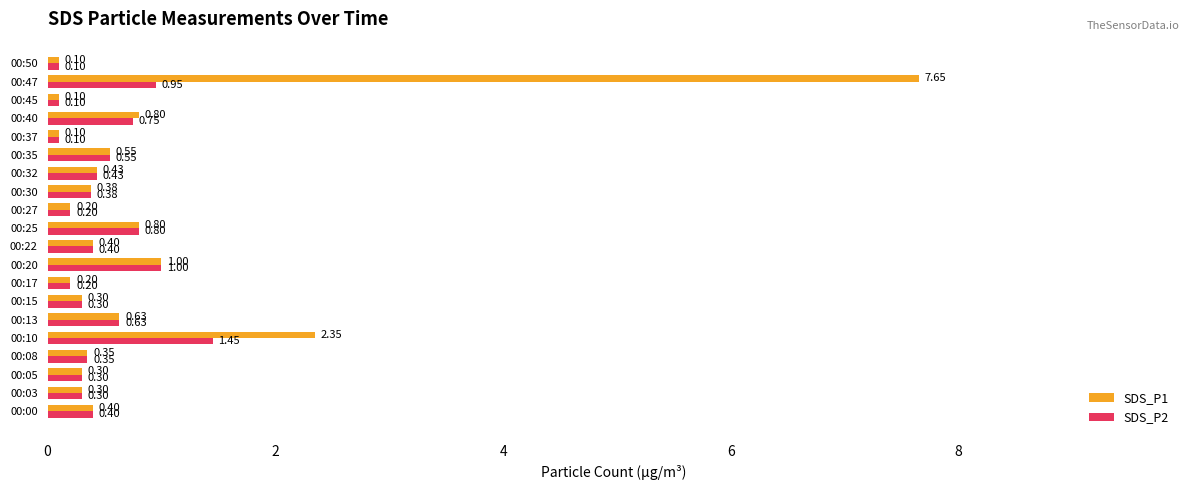

Which series has the largest total across all categories?

SDS_P1